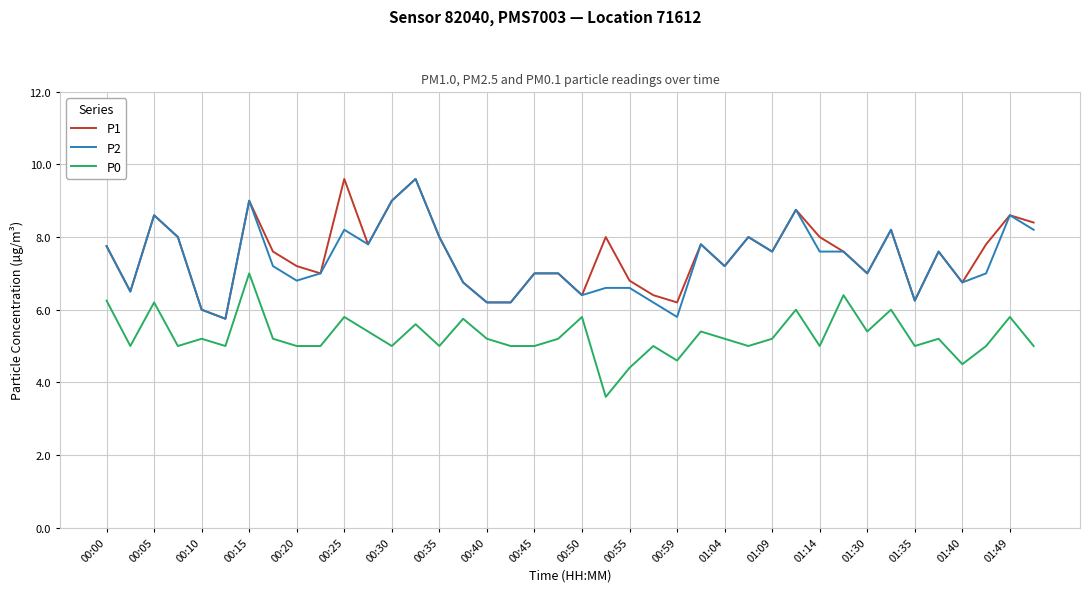

What is the maximum value shown in the chart?

9.6